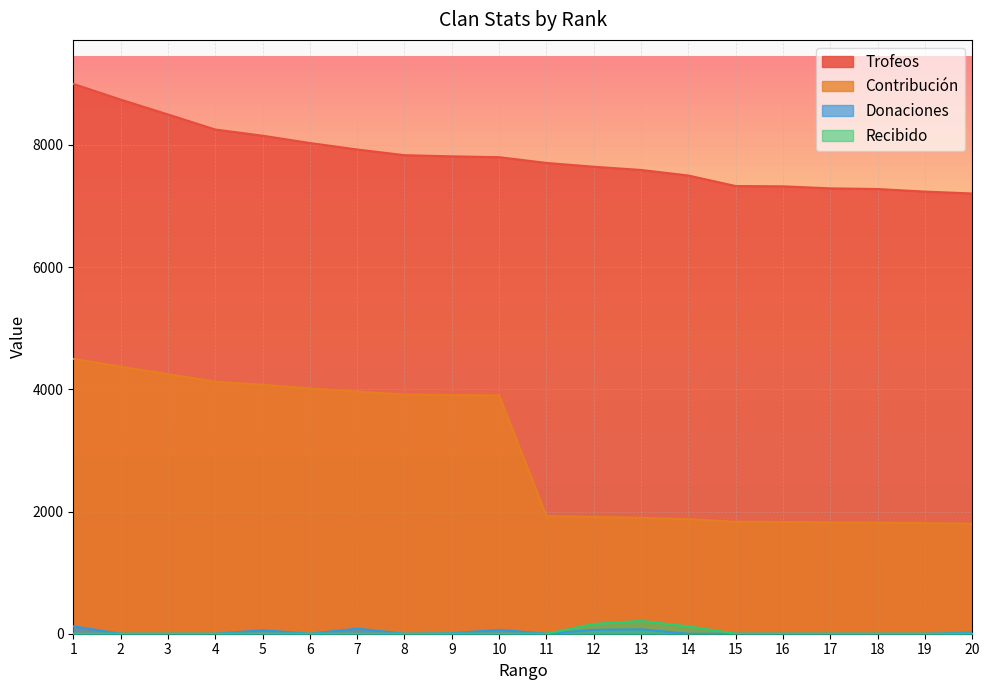

True or false: Contribución and Donaciones cross at least once.

False